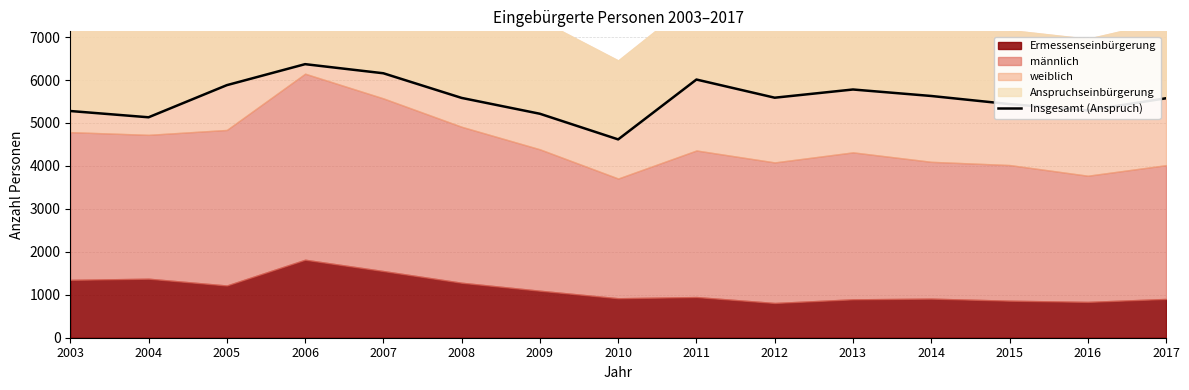

Does the chart have visible grid lines?

Yes